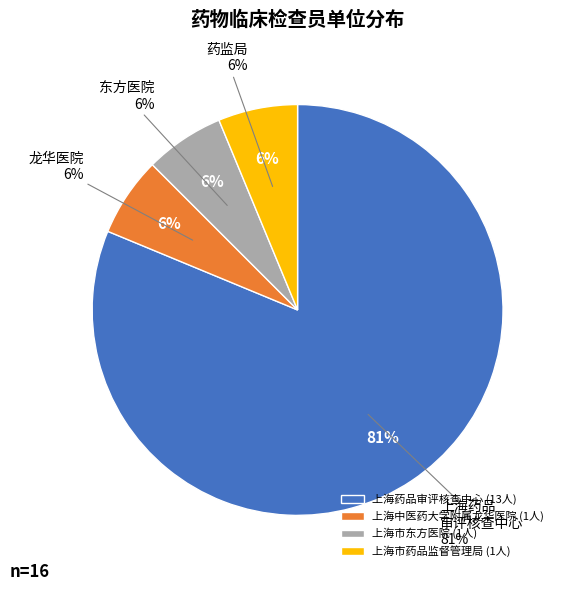

What percentage is the 上海药品审评核查中心 slice, to the nearest percent?

81%